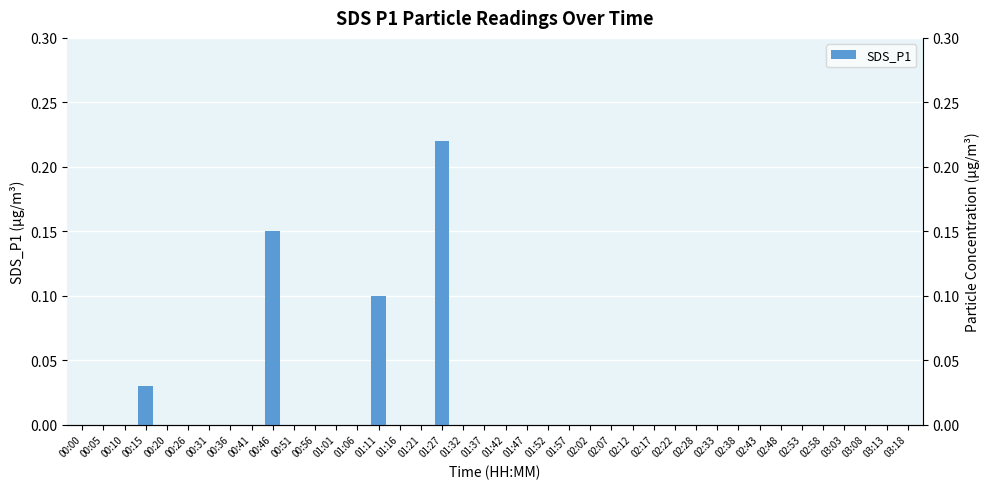

The chart shows a value of -0.1 at 01:01. True or false?

False